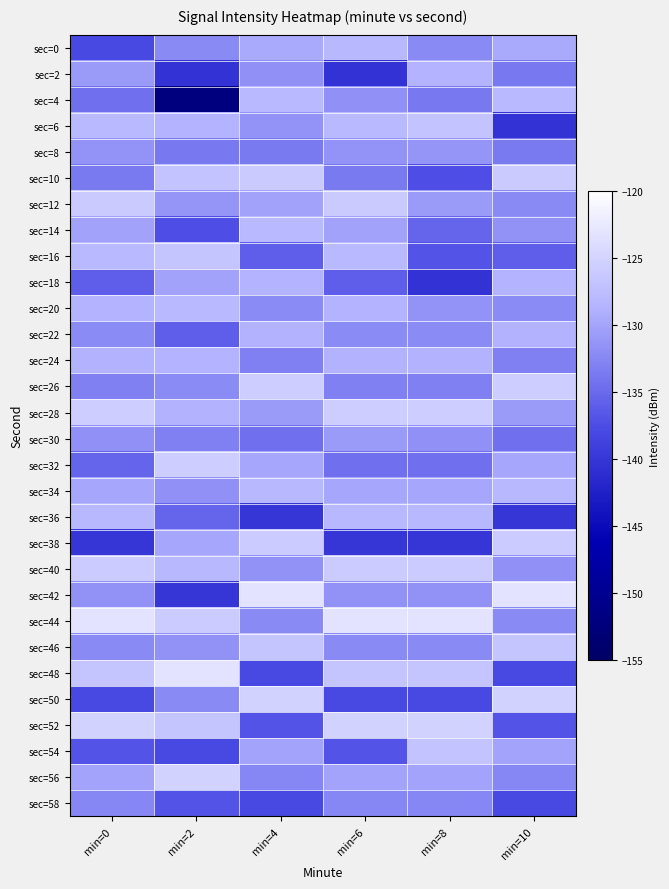

What is the maximum value shown in the chart?

-123.3